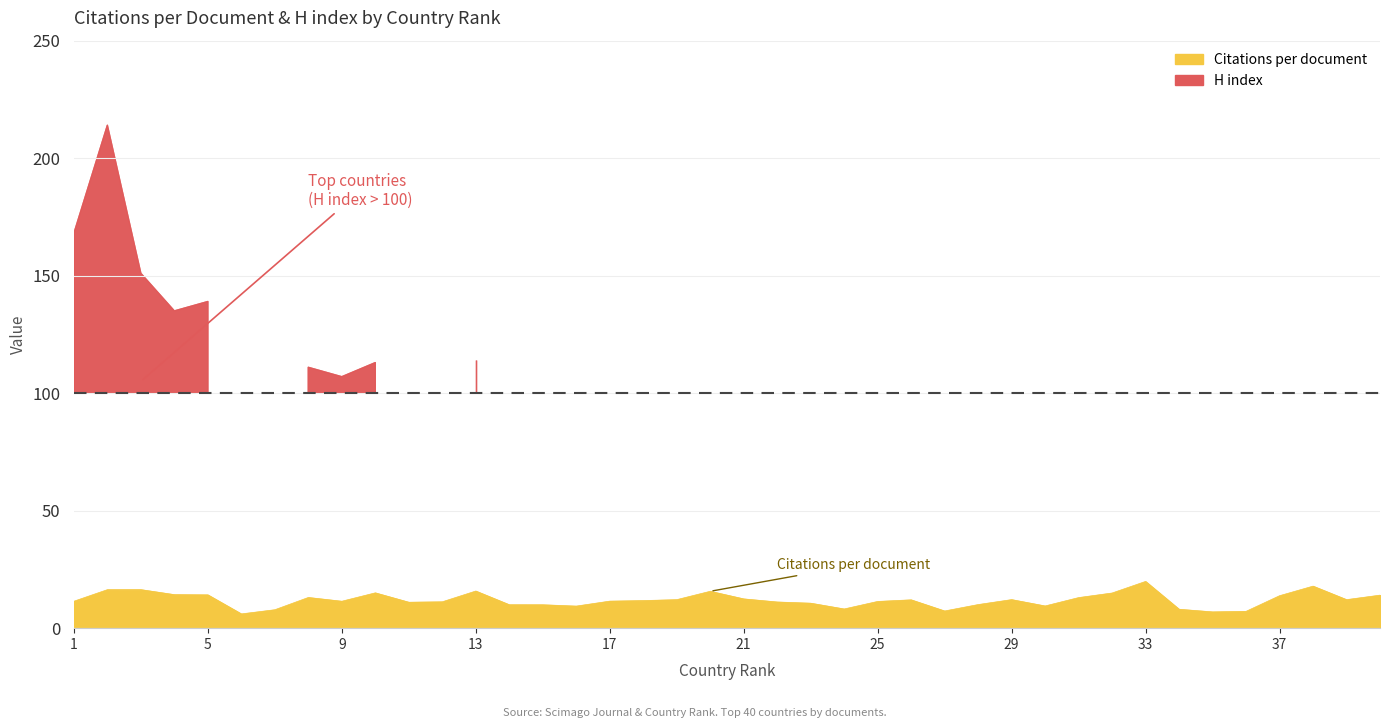

The chart shows a value of 6.9 at 35. True or false?

True